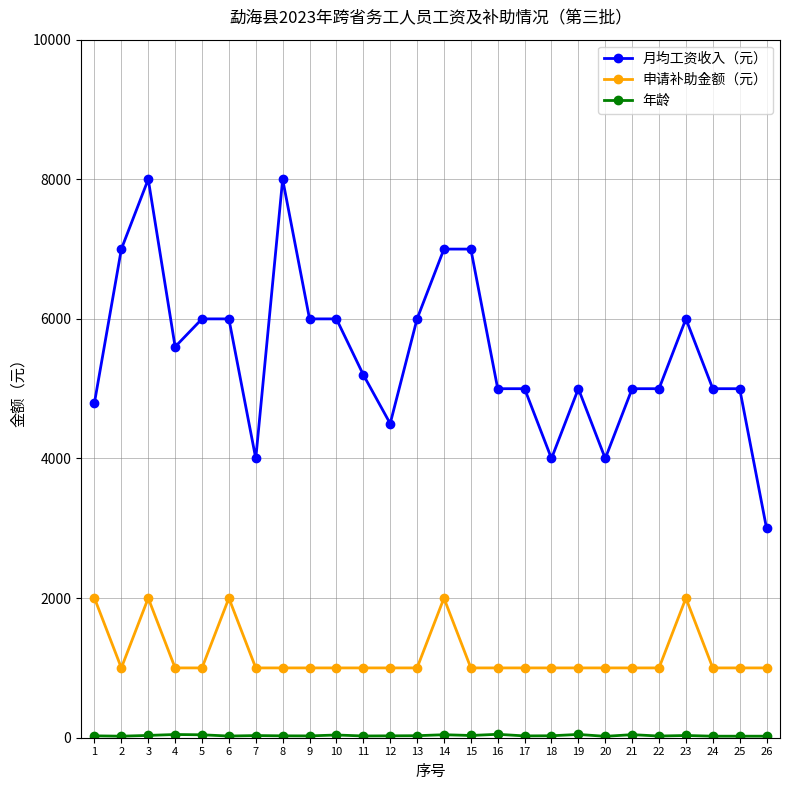

Is this an area chart (filled region under the line)?

No